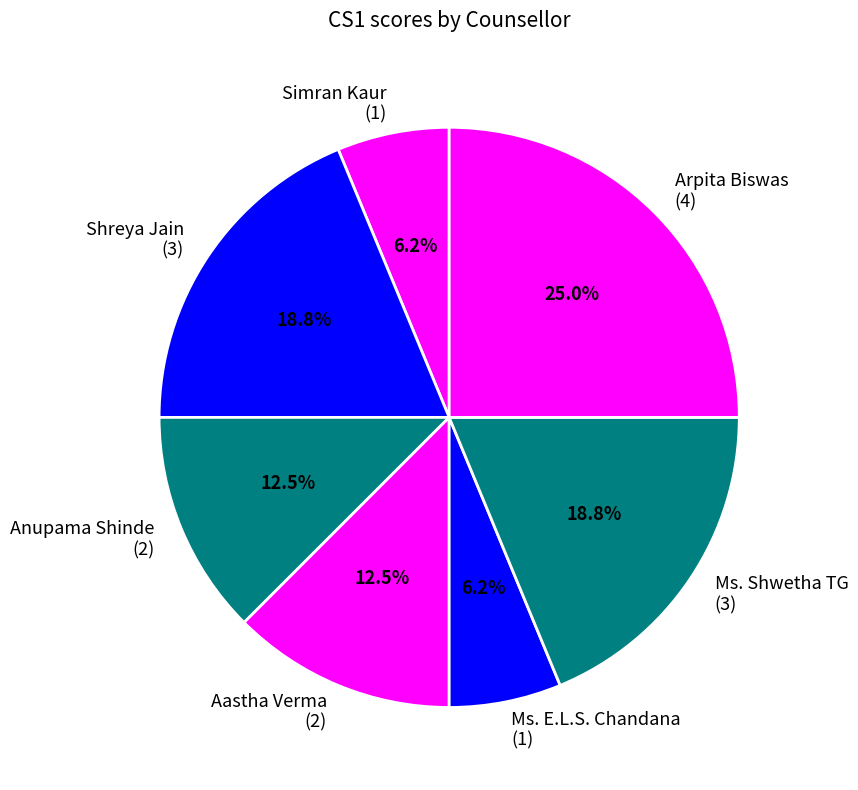

Does Anupama Shinde account for over 50% of the chart?

No